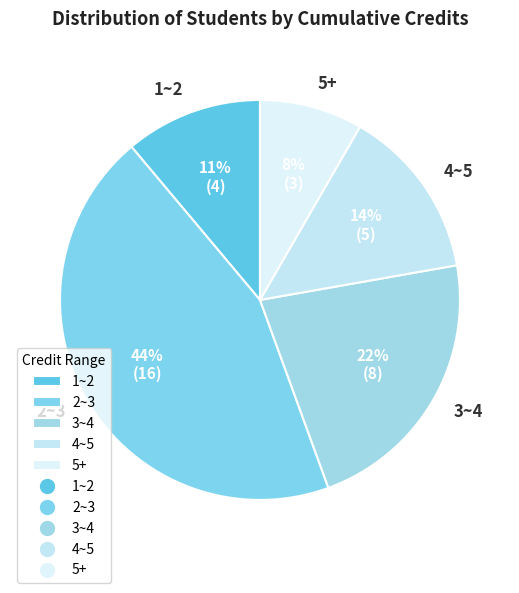

Which slice is the largest?

2~3